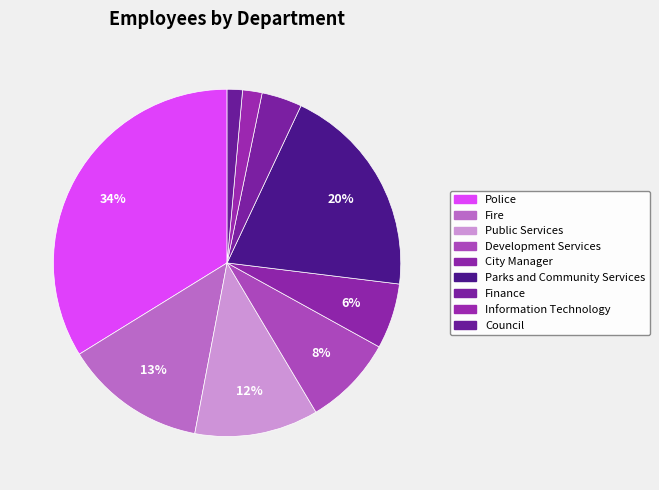

To the nearest percent, what is the combined percentage of City Manager and Fire?

19%